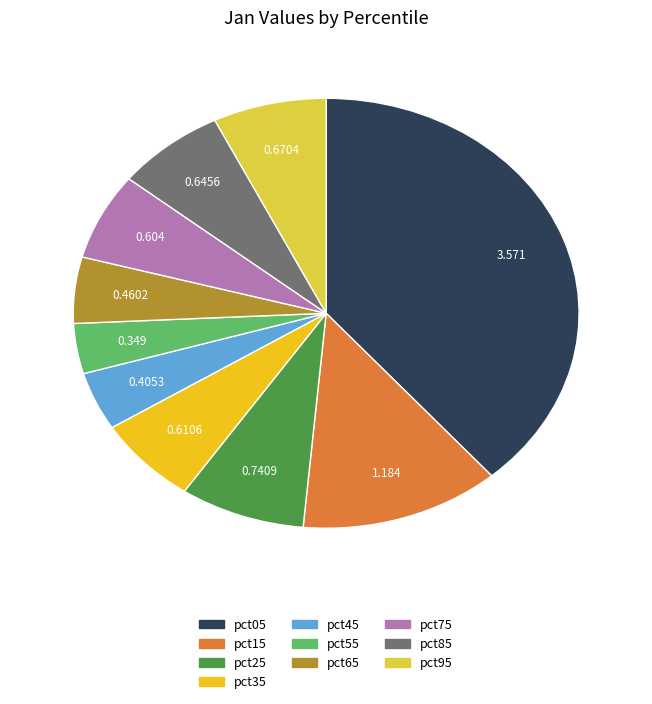

How many slices are in this pie chart?

10